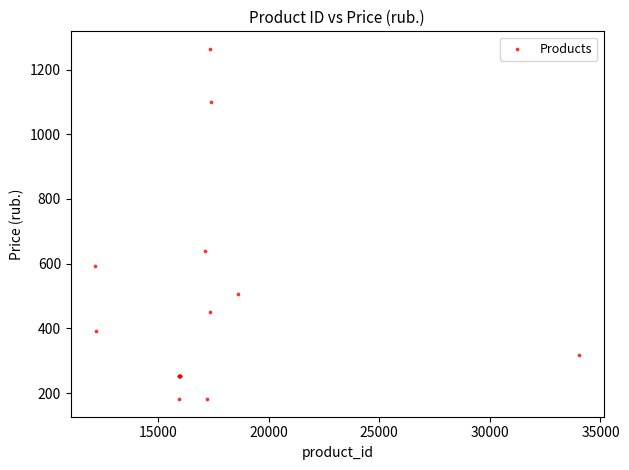

What Y value in the scatter plot is closest to 722?

638